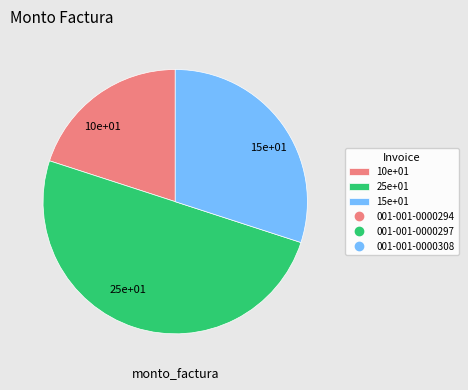

Does 10e+01 represent more than half of the total?

No